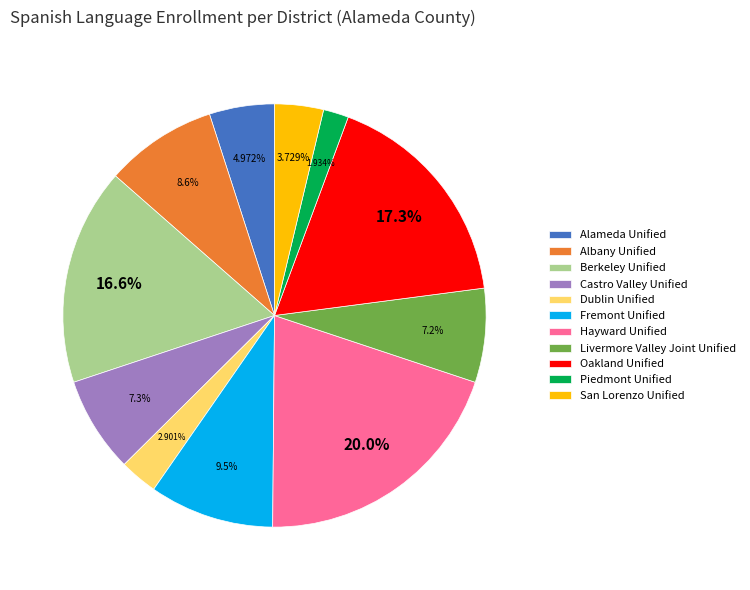

Approximately how many times larger is the value at Hayward Unified compared to Fremont Unified?

2.1